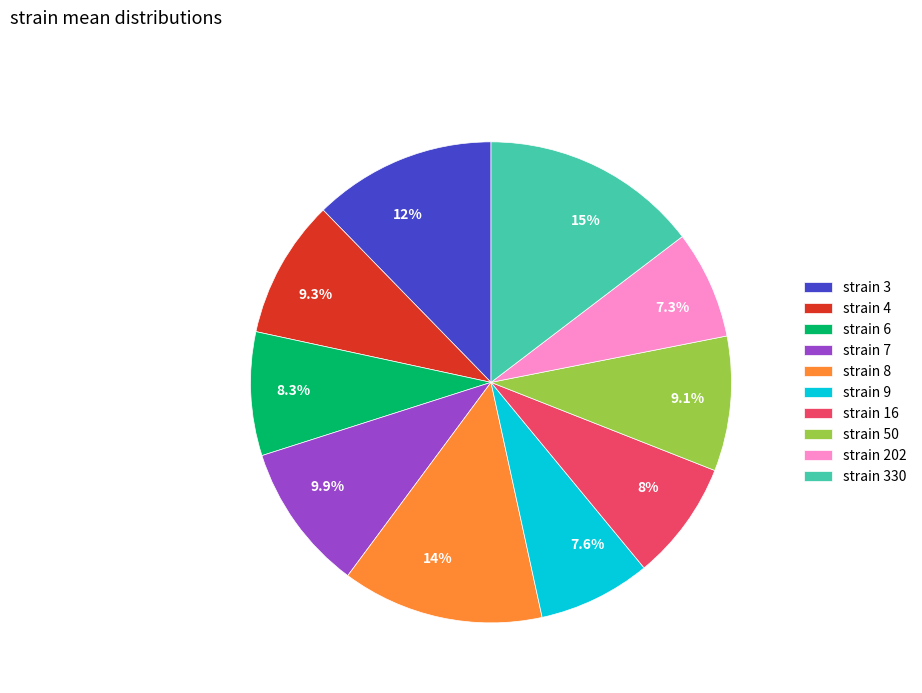

How many segments does this pie chart have?

10